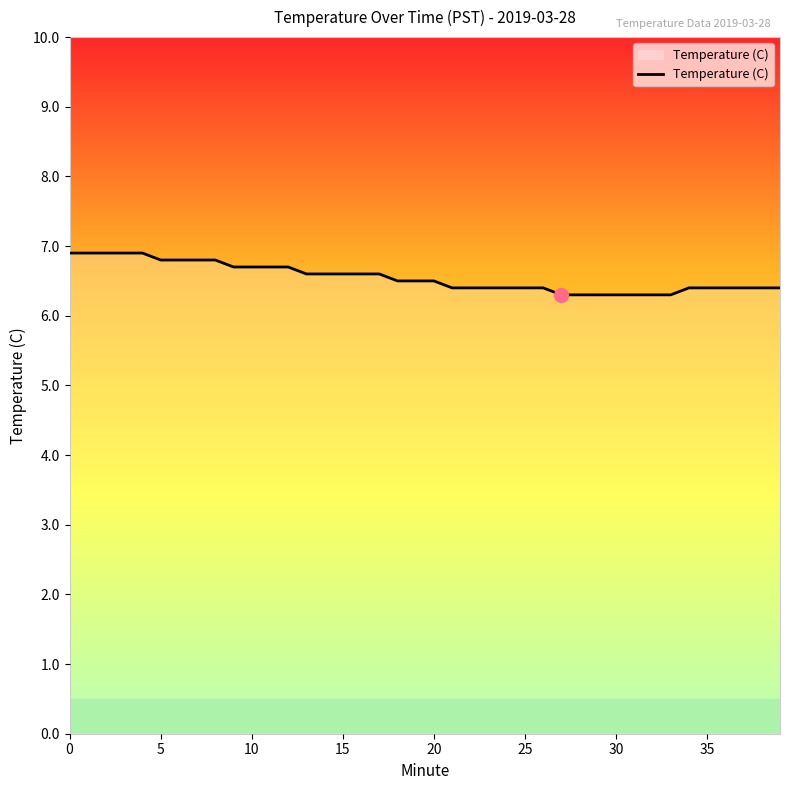

What is the difference between the maximum and minimum values?

0.6